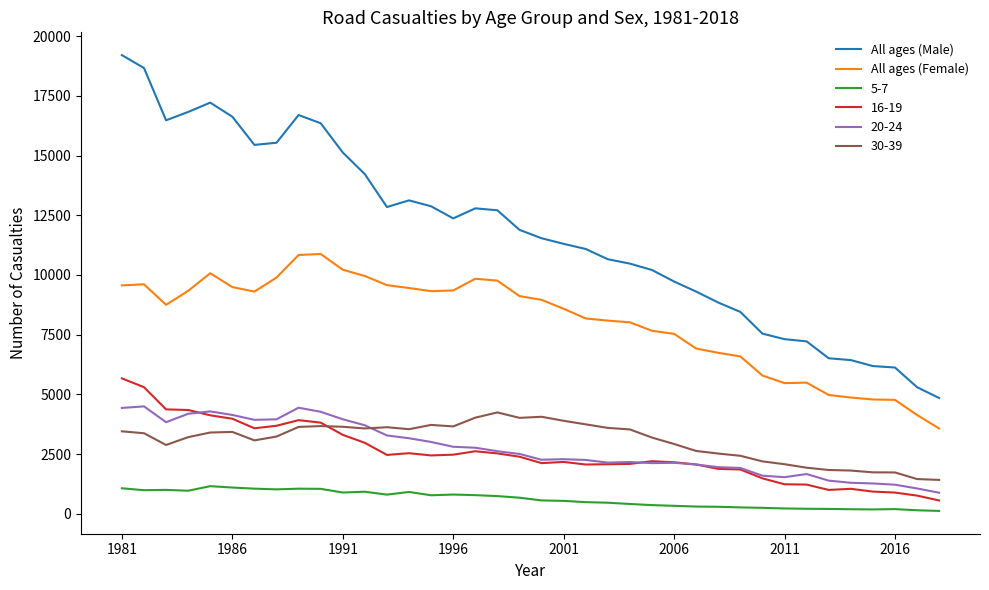

Which series has the widest spread of values?

All ages (Male)